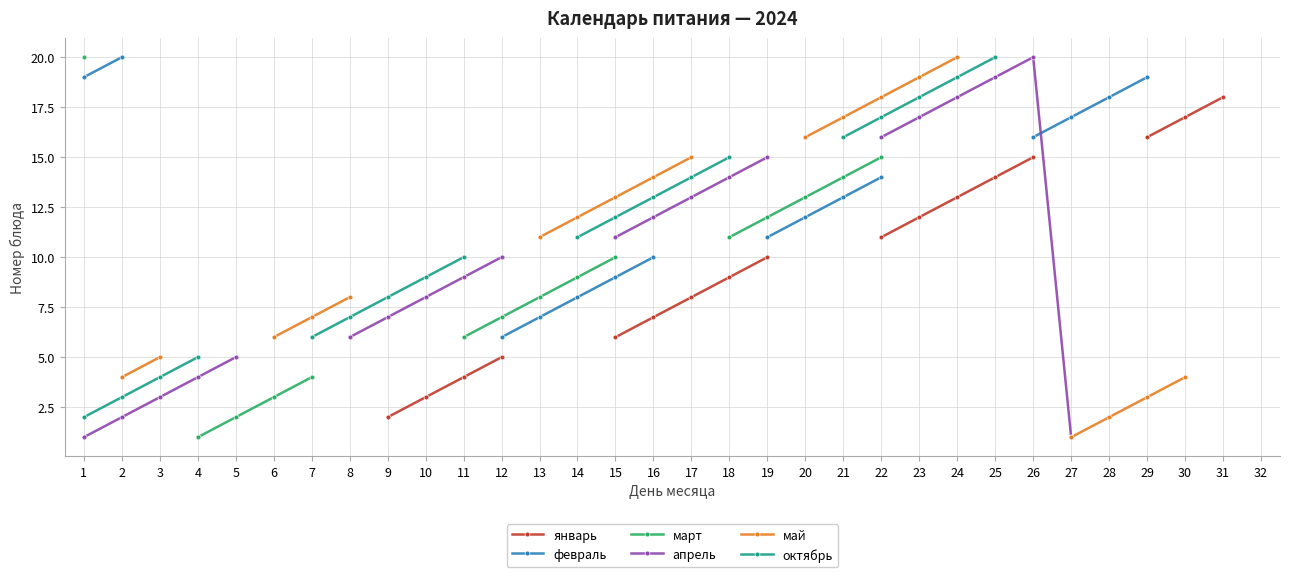

At which category is the sum across all series the highest?

22